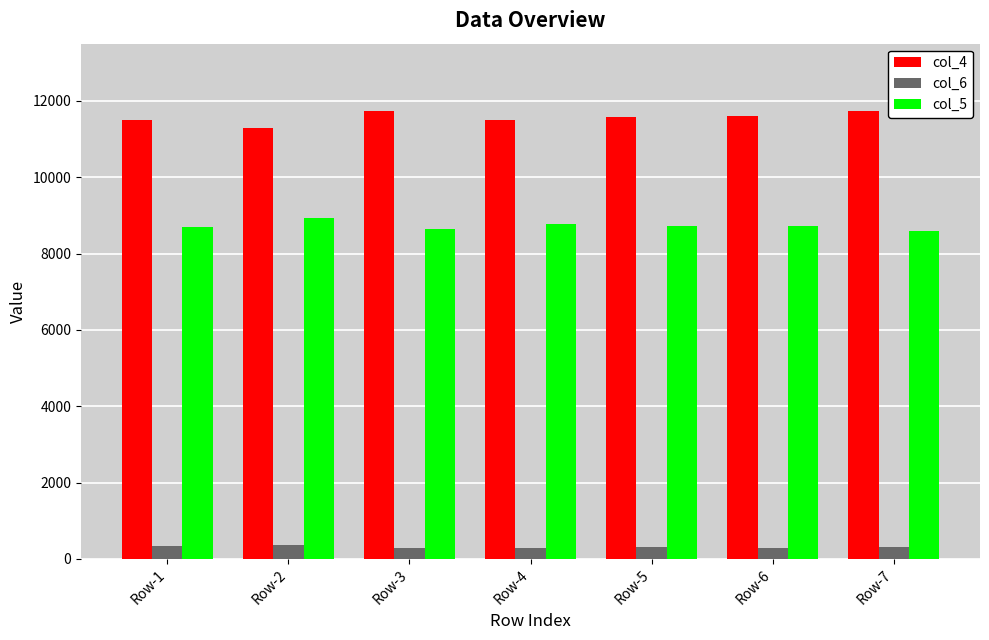

The col_5 series shows 8934 at Row-2. True or false?

True